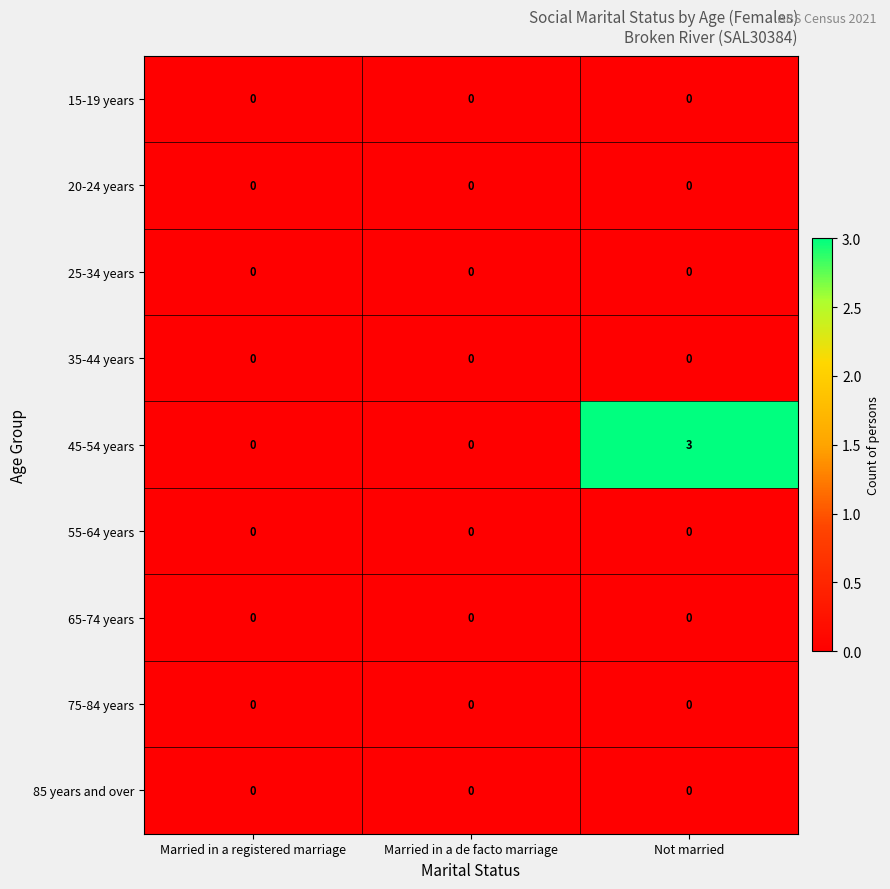

At how many categories does at least one series exceed 1?

1